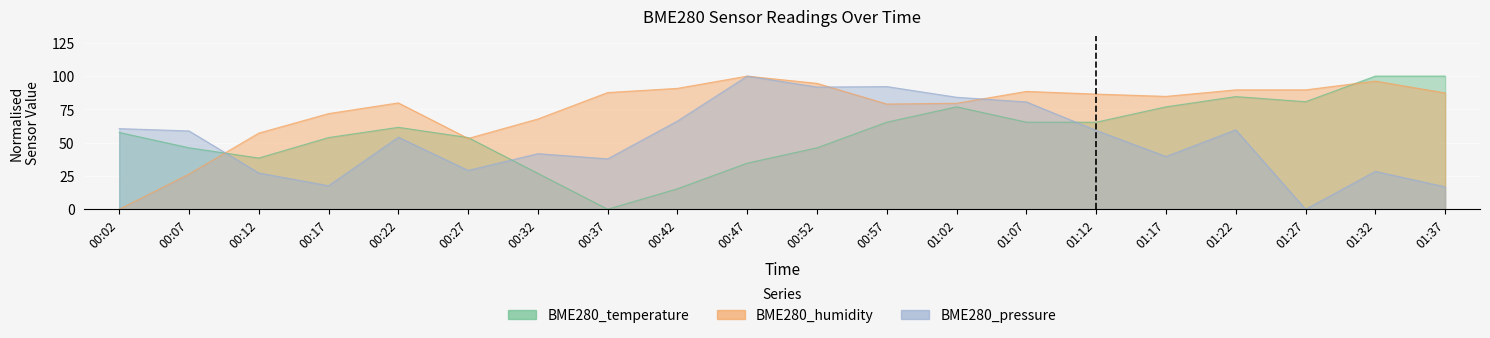

What is the average value of the BME280_temperature series?

57.5